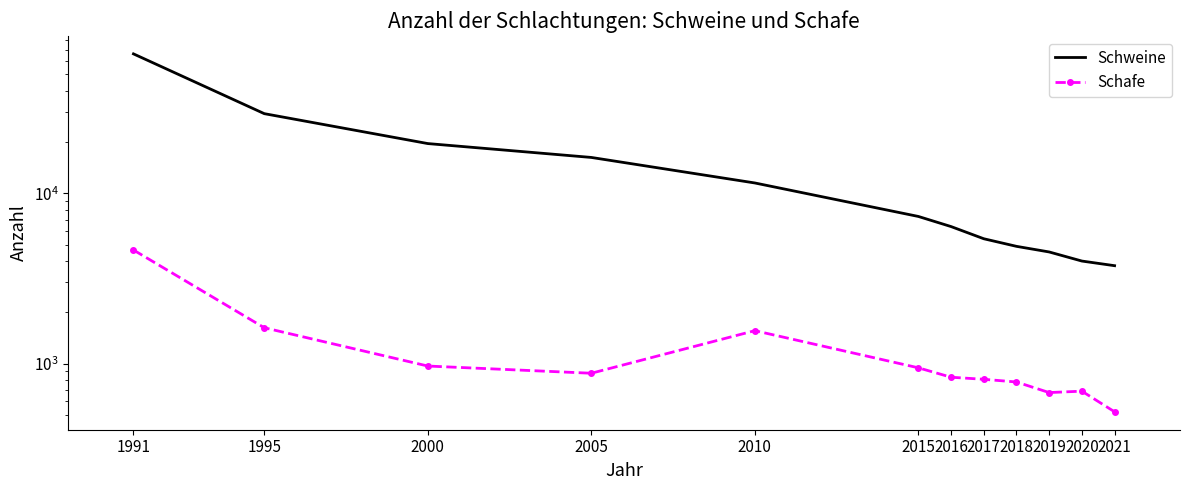

How many data points in Schweine are above 7324?

5